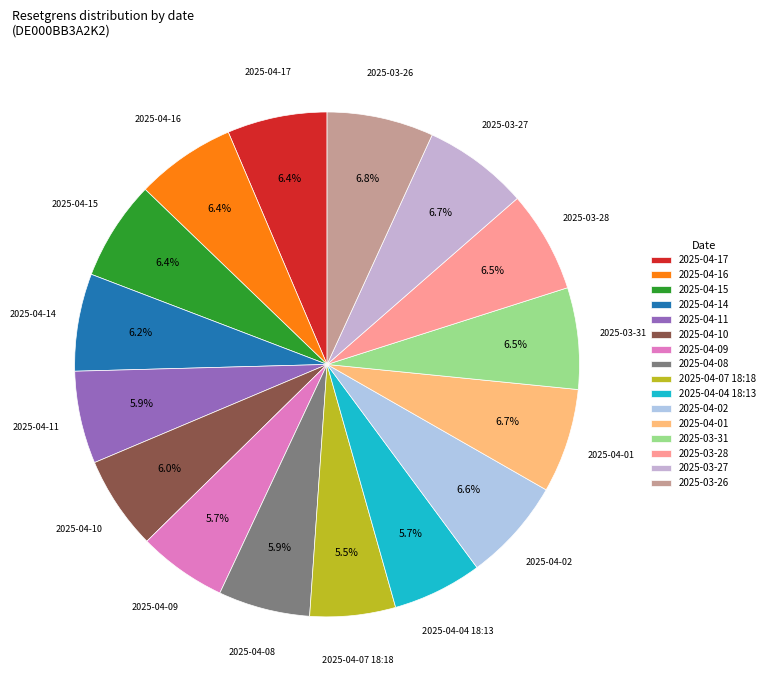

What is the total percentage of 2025-04-04 18:13 and 2025-04-09?

11.4%